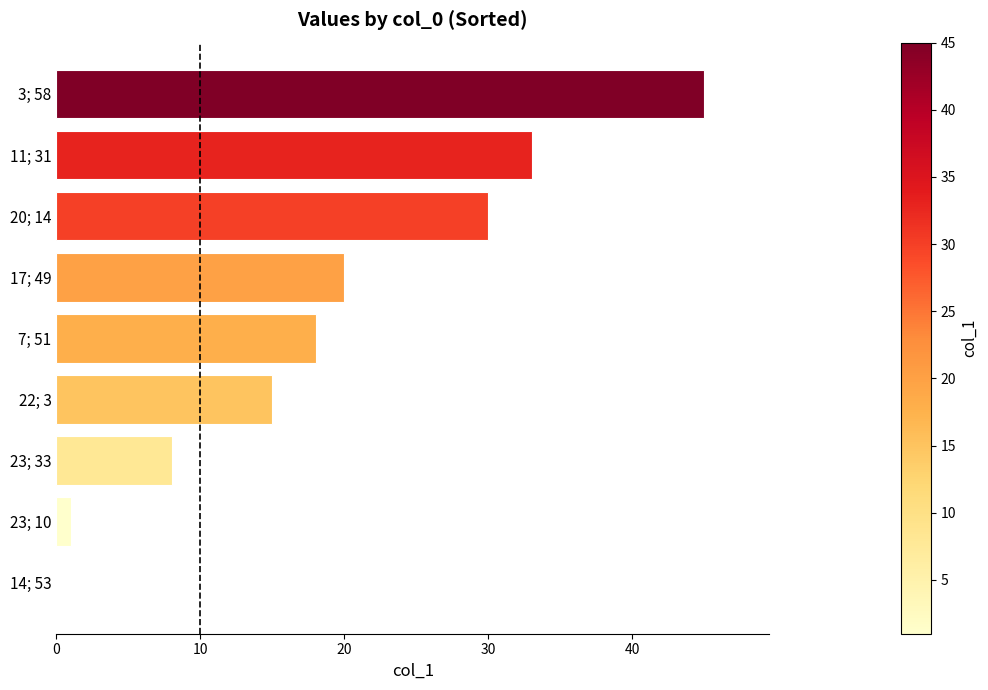

What is the average value?

19